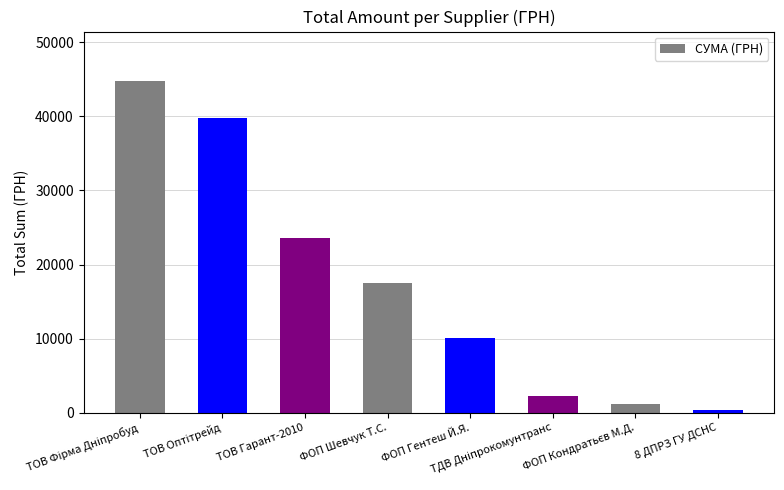

What is the greatest value displayed?

44730.5